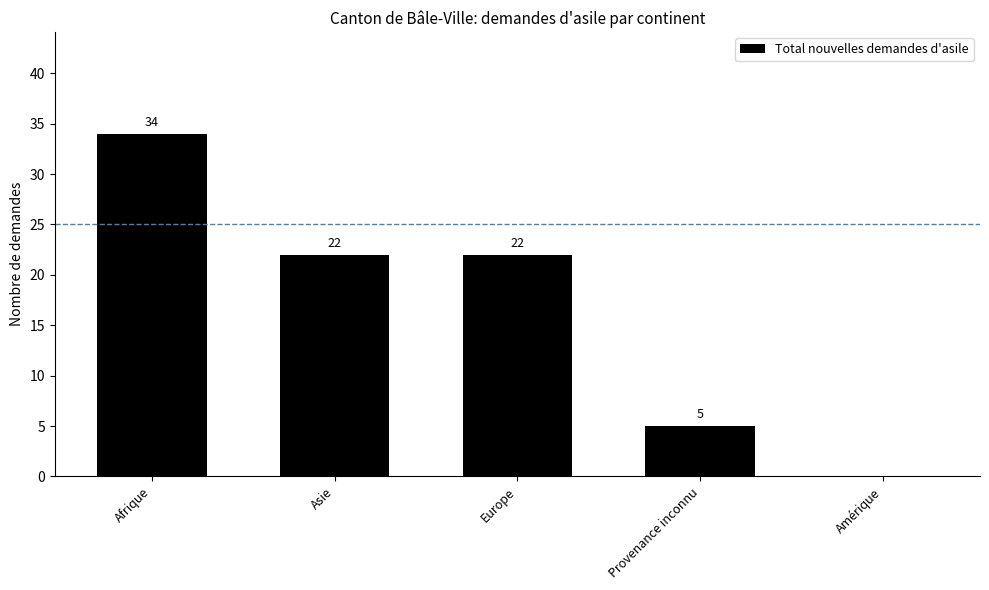

What is the sum of the values at Europe and Provenance inconnu?

27